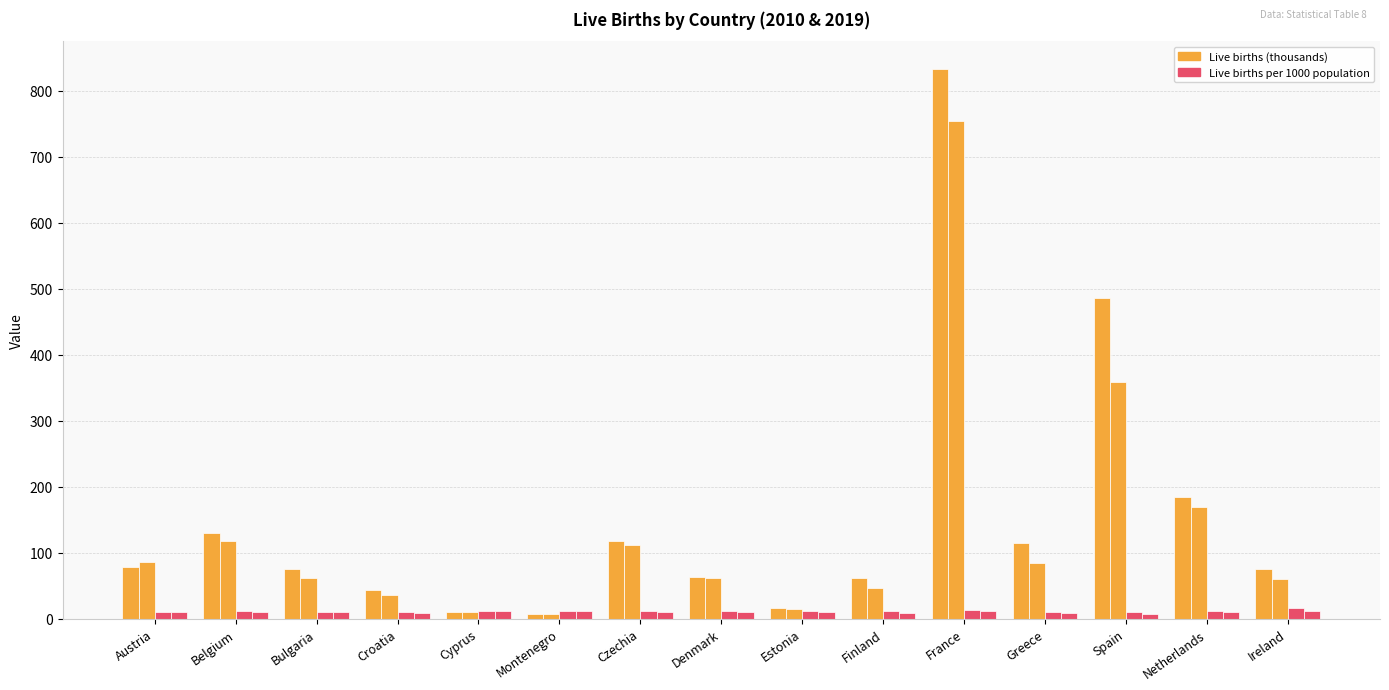

How many bars are there in total?

60